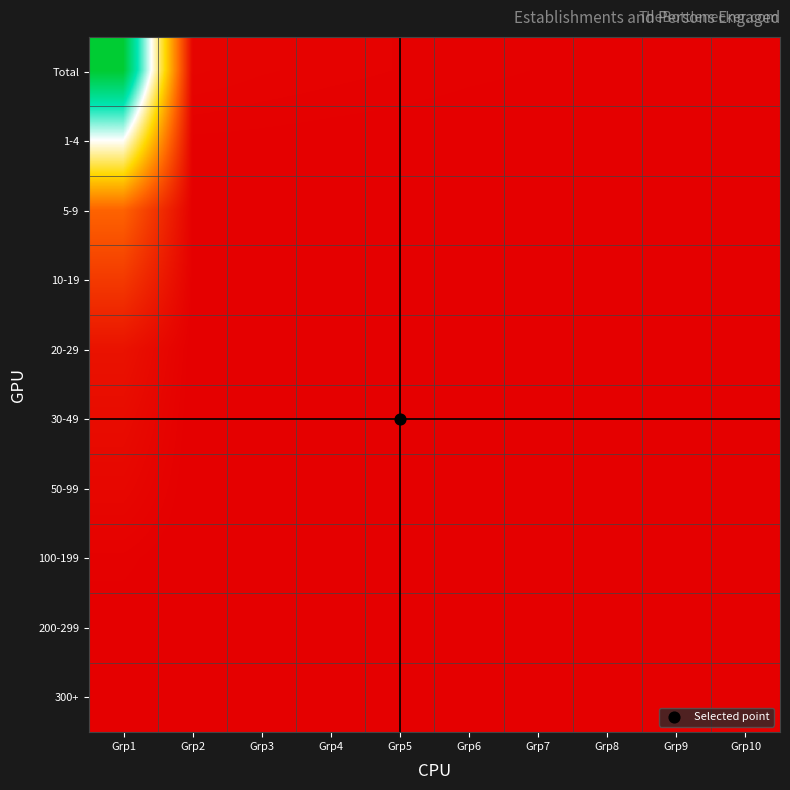

Count the number of categories in the chart.

10